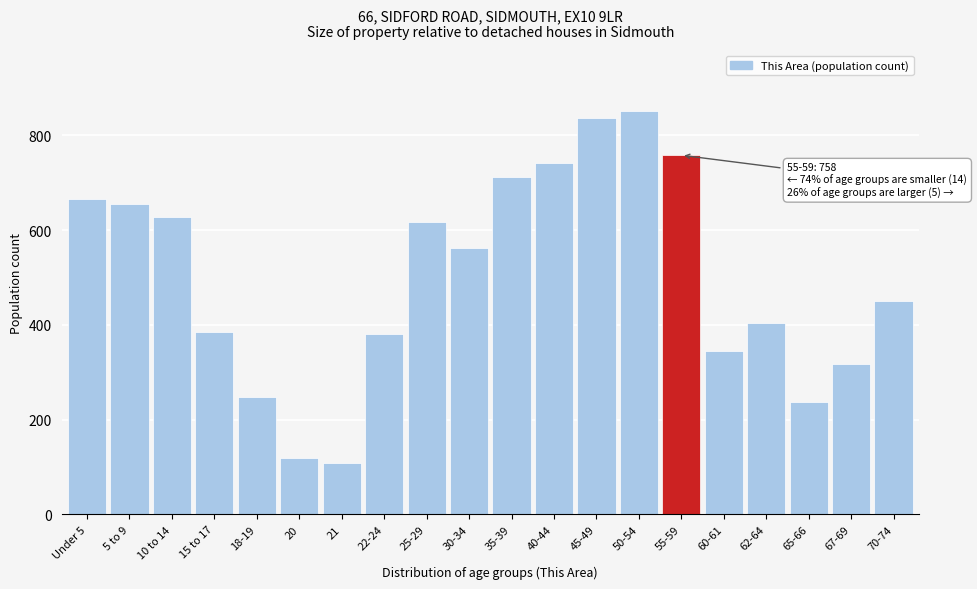

Reading left to right, what are all the values shown in this chart?

Under 5=665	5 to 9=655	10 to 14=628	15 to 17=385	18-19=247	20=120	21=108	22-24=380	25-29=617	30-34=563	35-39=711	40-44=742	45-49=837	50-54=852	55-59=758	60-61=344	62-64=404	65-66=237	67-69=318	70-74=450